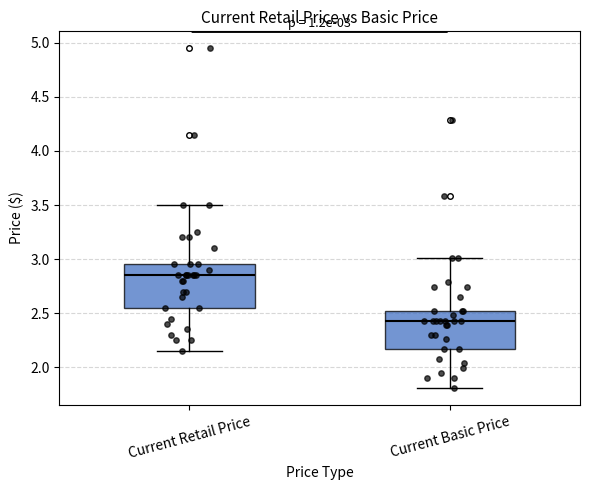

Which box is the tallest, from its lower edge to its upper edge?

Current Retail Price